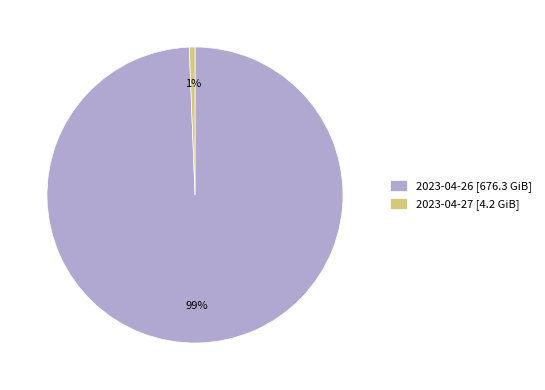

Which category has the biggest portion of the pie?

2023-04-26